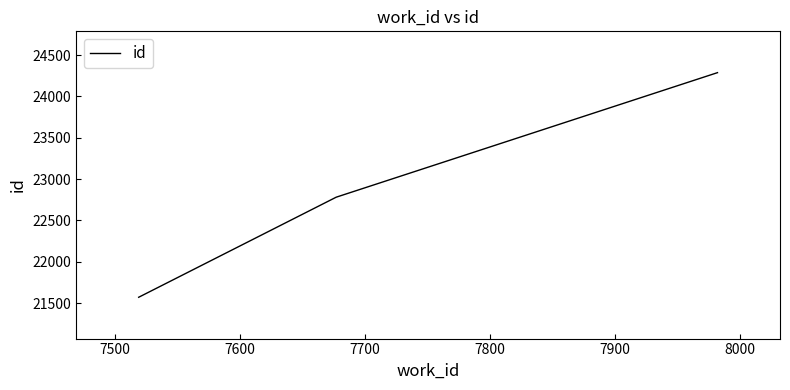

What is the difference between the maximum and minimum values?

2718